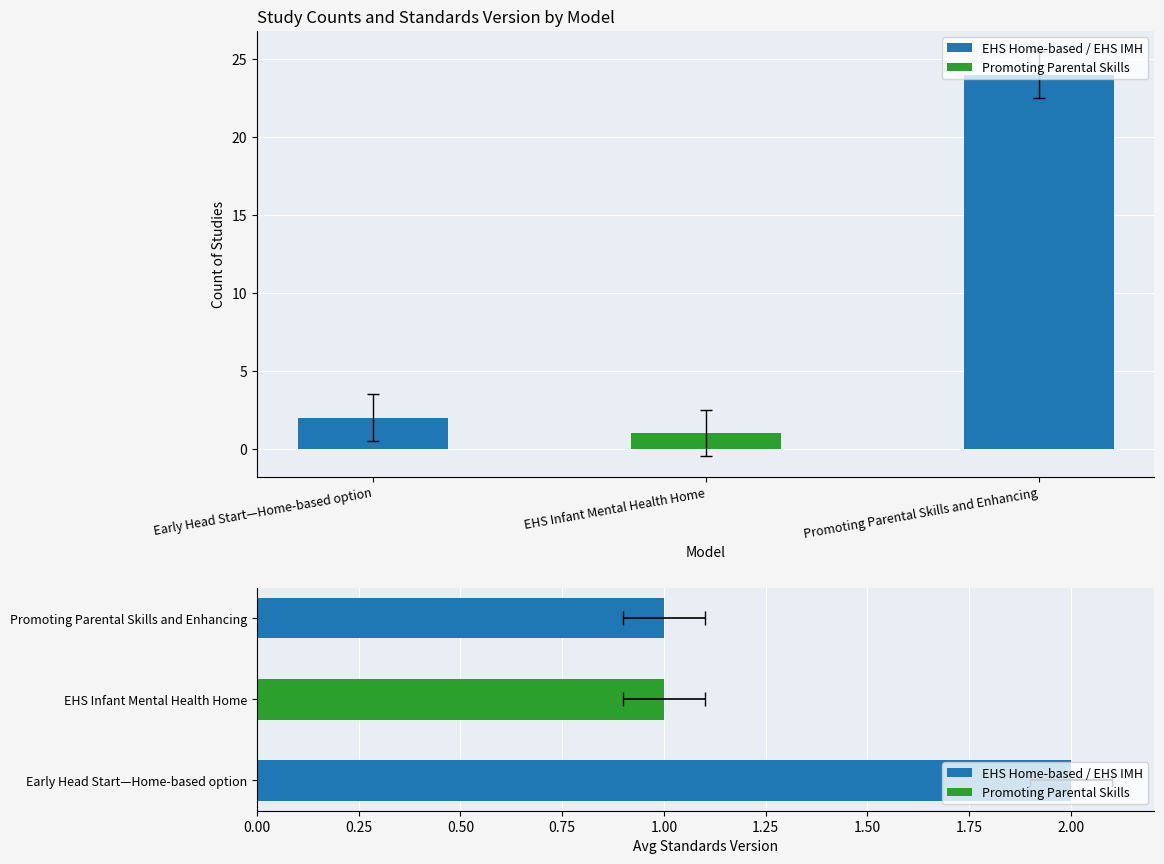

Which series has the largest range (max minus min)?

Count of Studies